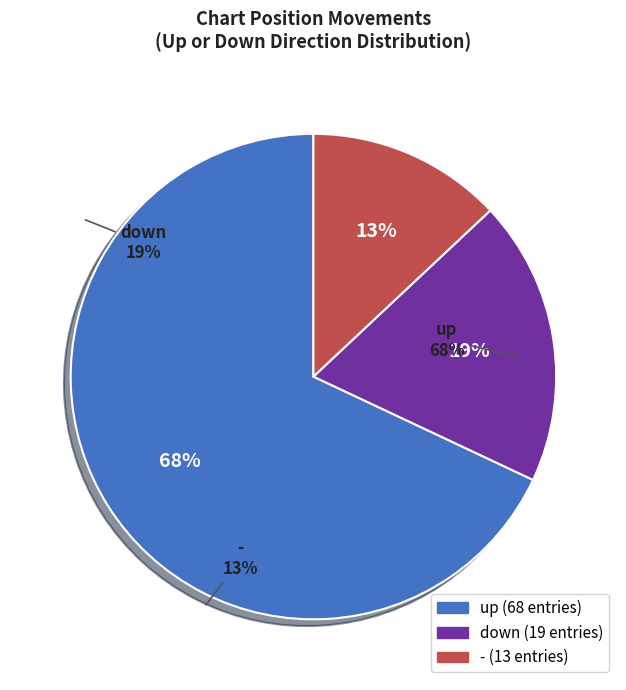

How many slices are in this pie chart?

3